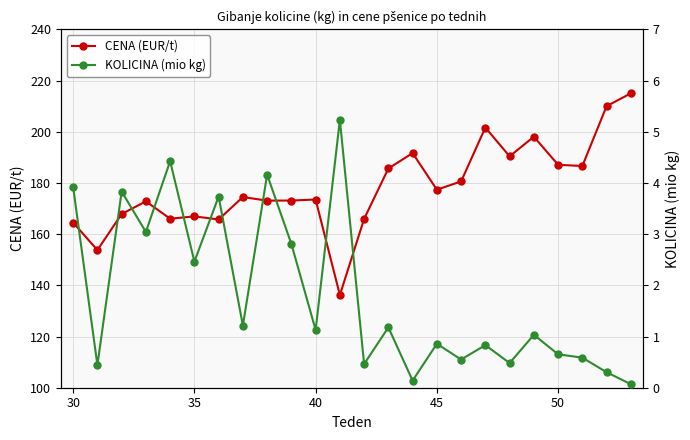

Which series has the widest spread of values?

CENA (EUR/t)